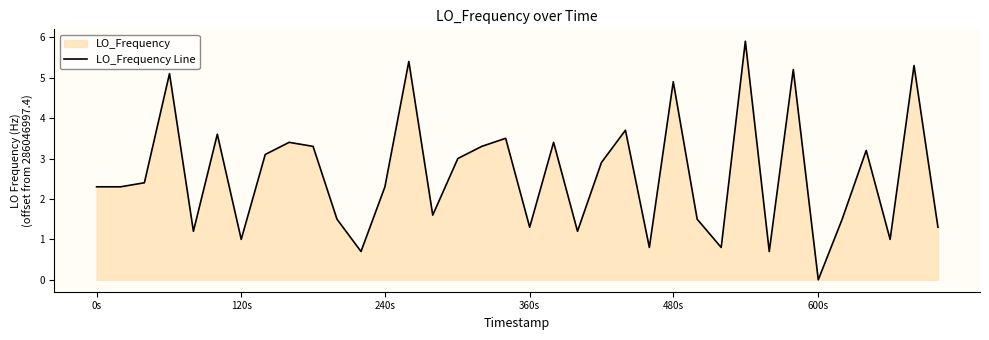

What is the difference between the maximum and minimum values?

5.9